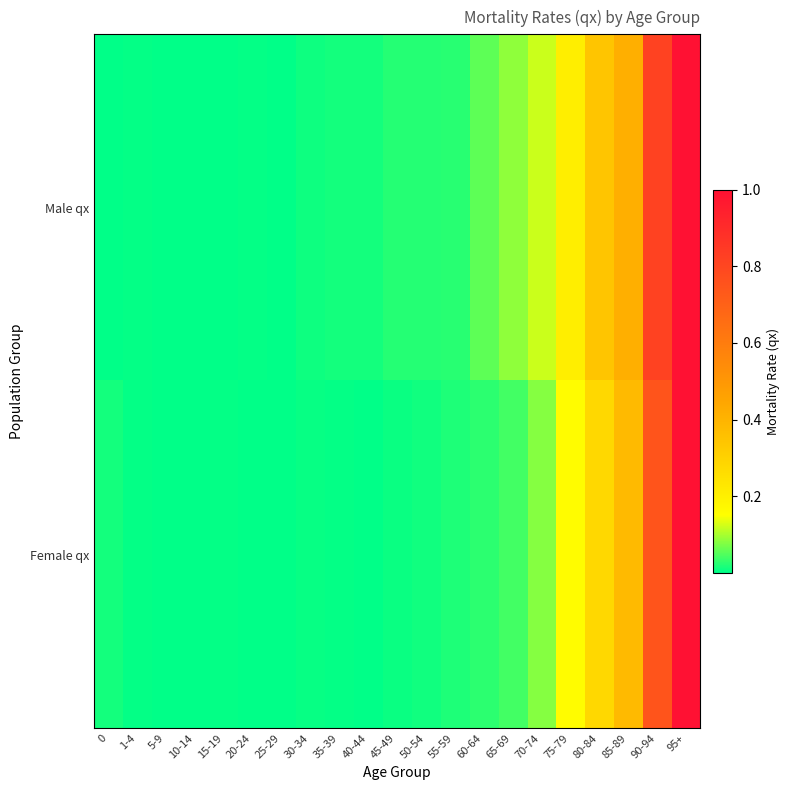

Rank the series at 45-49 from highest to lowest value.

Male qx, Female qx